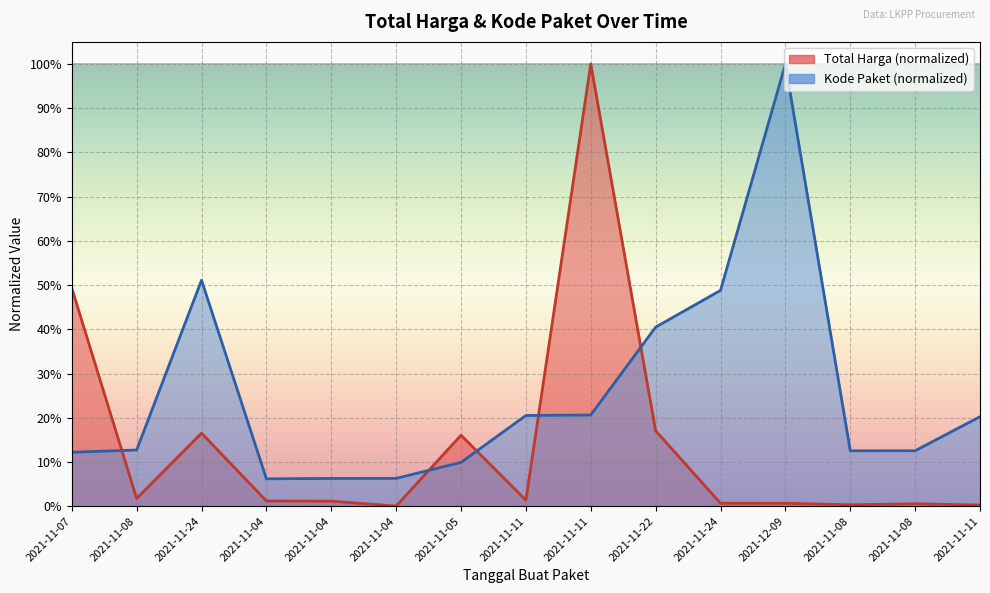

How many intersections are there between Kode Paket and Total Harga (Milyar)?

5